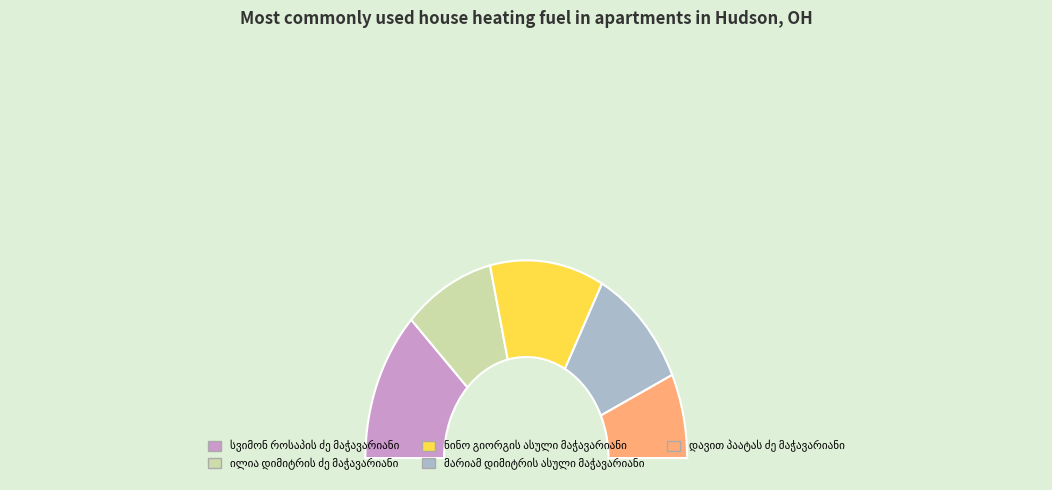

Is it true that სვიმონ როსაპის ძე მაჭავარიანი is 25% of the pie?

True